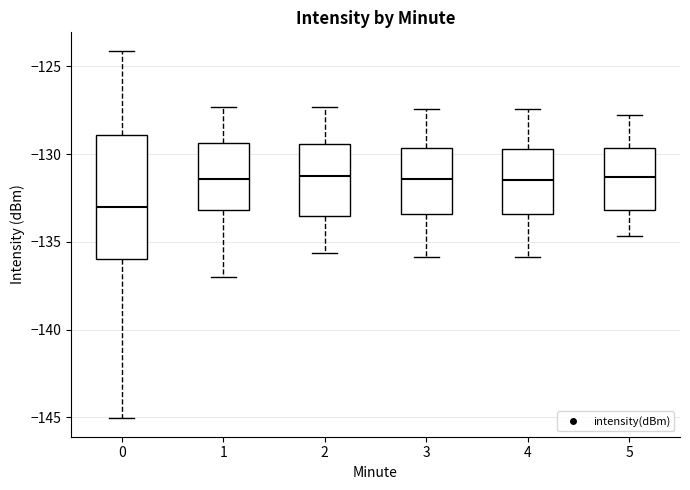

Which box's median line is the lowest?

0